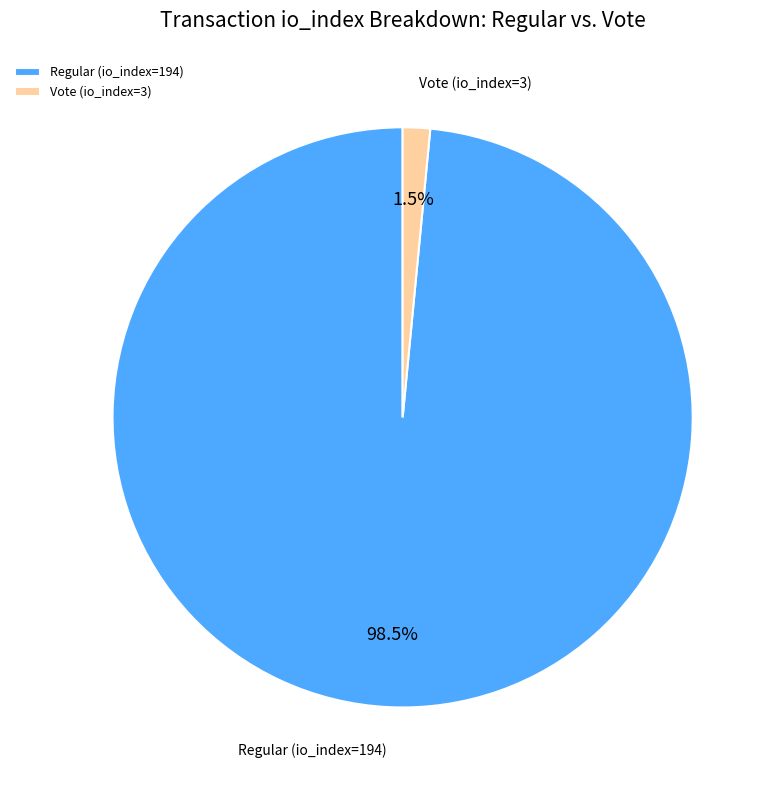

Which slice is the largest?

Regular (io_index=194)